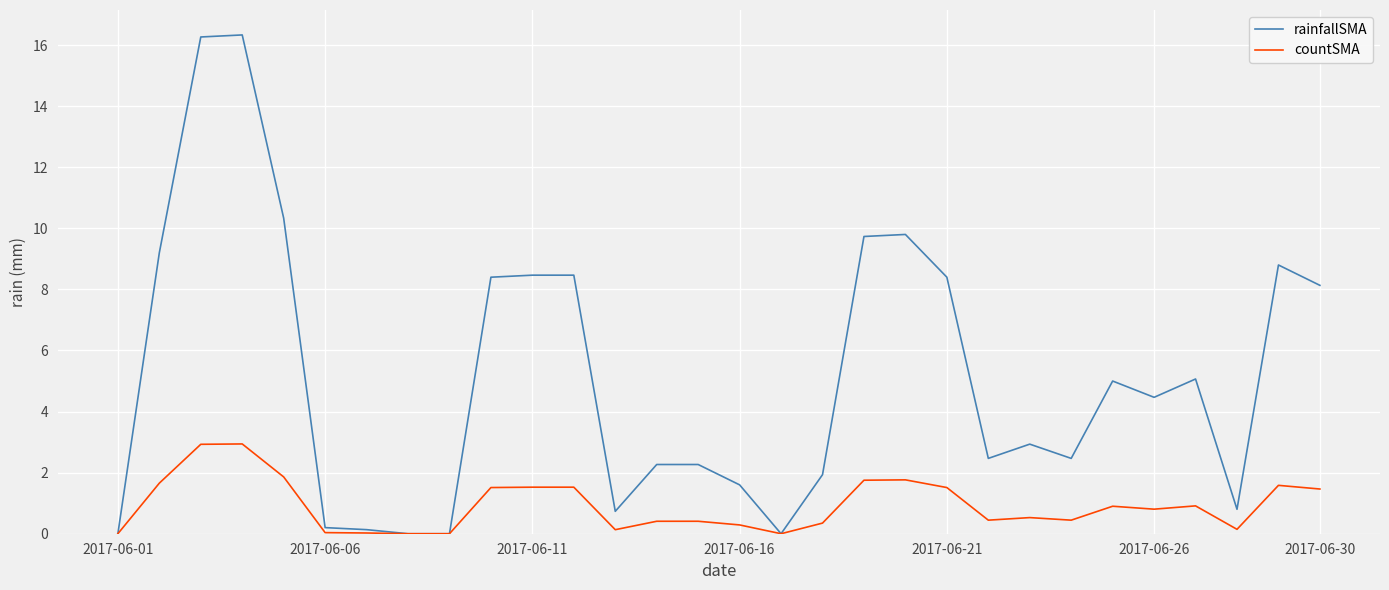

Count the number of categories in the chart.

30